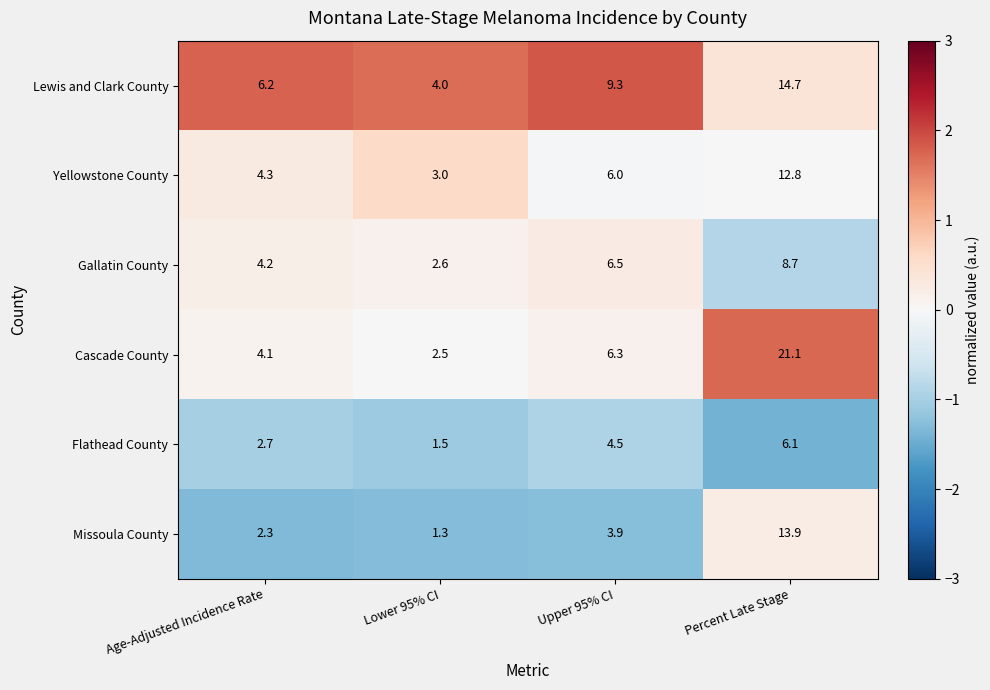

What is the spread (max minus min) of values at Upper 95% CI?

5.4